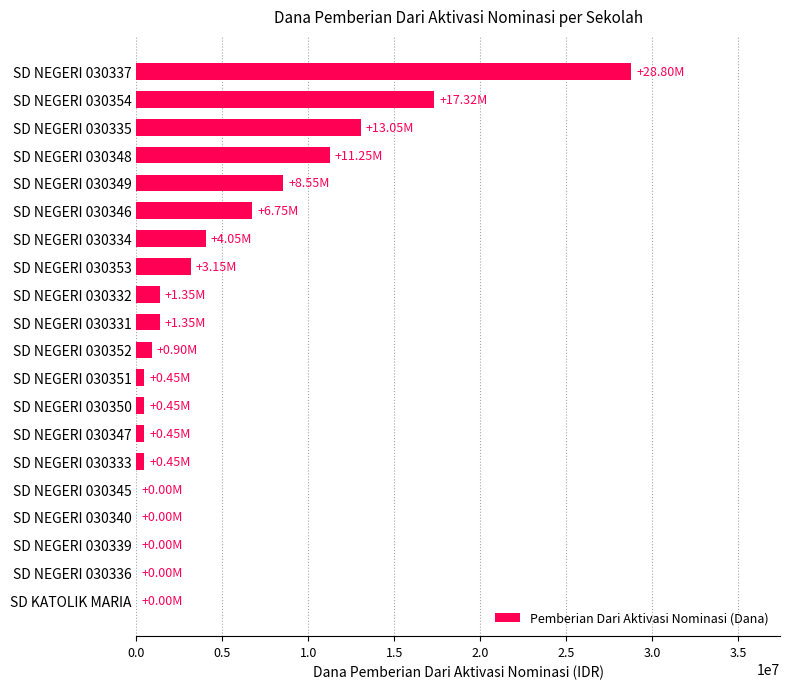

What is the change in value from SD NEGERI 030336 to SD NEGERI 030352?

+900000